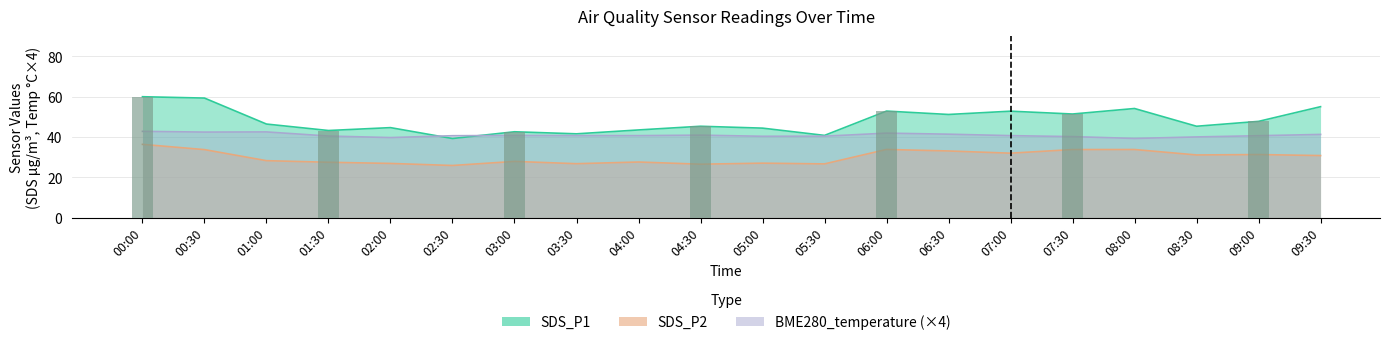

True or false: SDS_P2 has a value of 54.8 at 00:30.

False